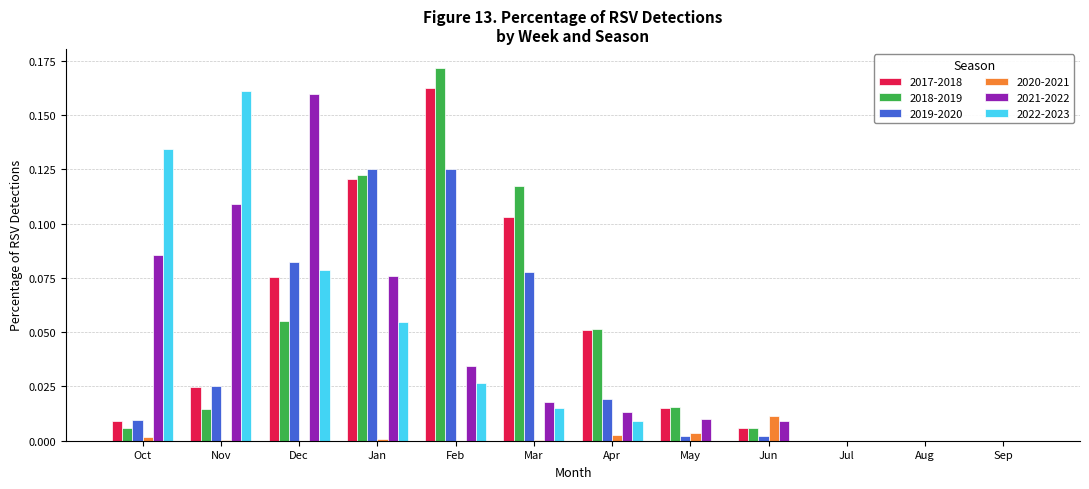

The value of 2019-2020 at Nov is 0.0. True or false?

True